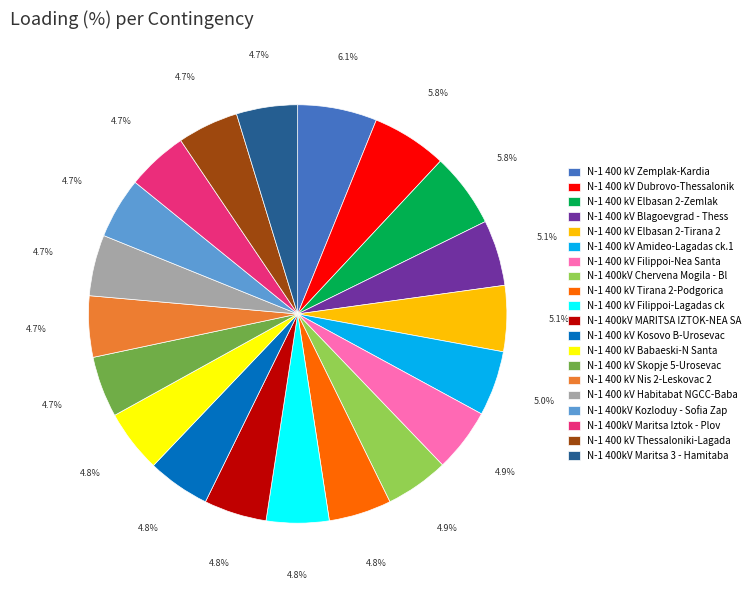

The N-1 400 kV Nis 2-Leskovac 2 slice represents 5% of the pie. True or false?

True